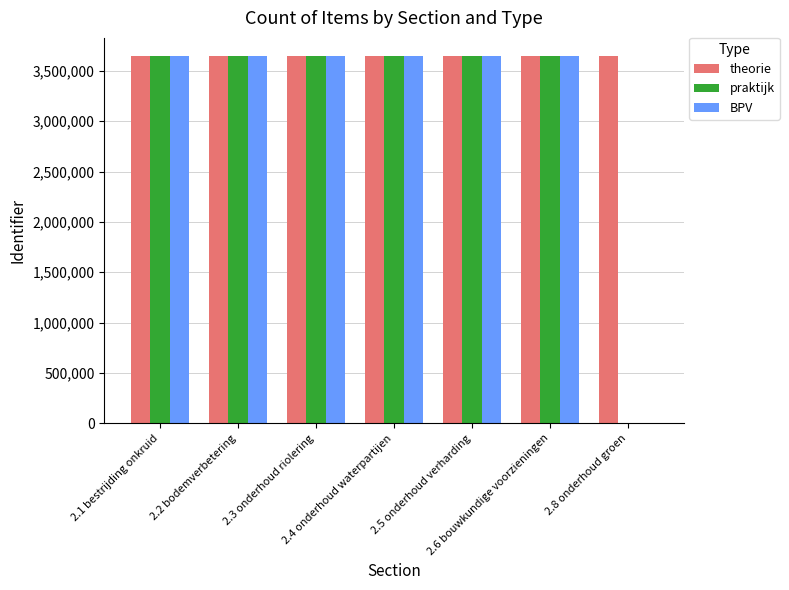

What are all the series names shown in the legend?

theorie, praktijk, BPV